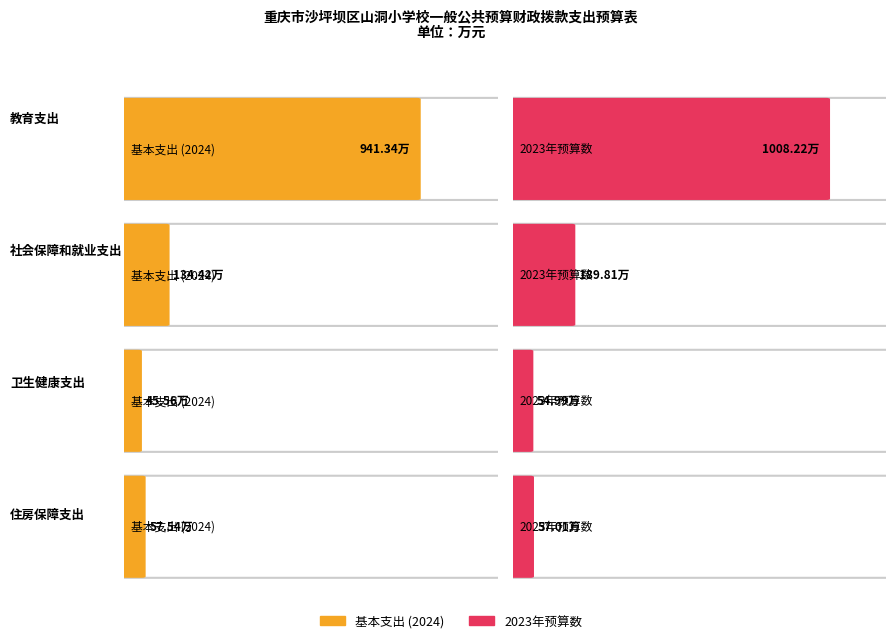

At how many categories does at least one series exceed 799?

1